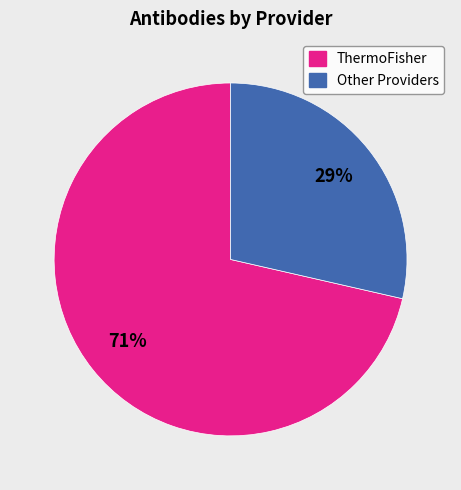

Does any single category account for the majority?

Yes